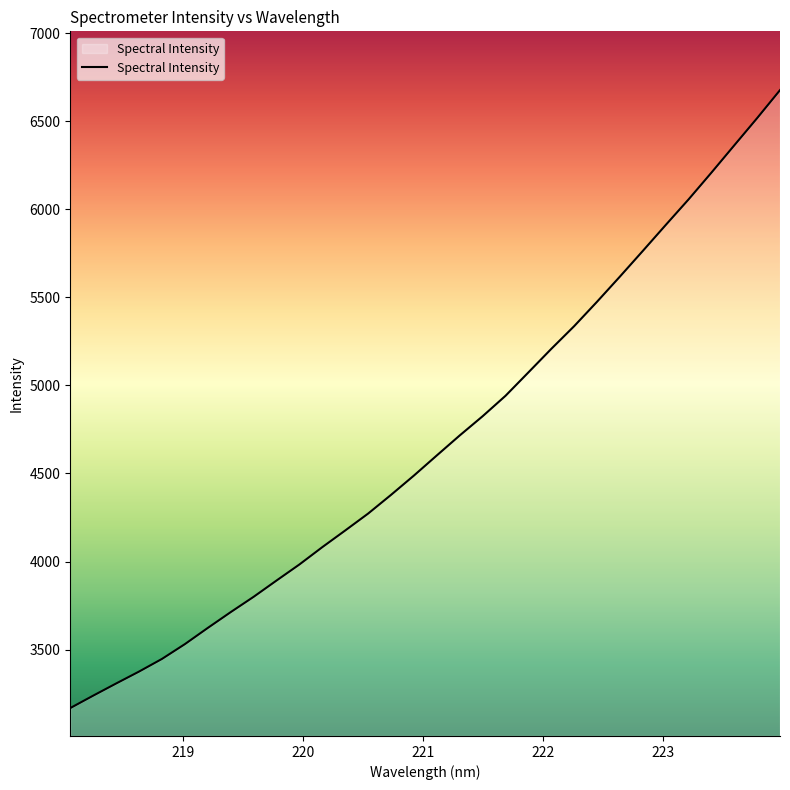

What is the maximum value shown in the chart?

6675.9